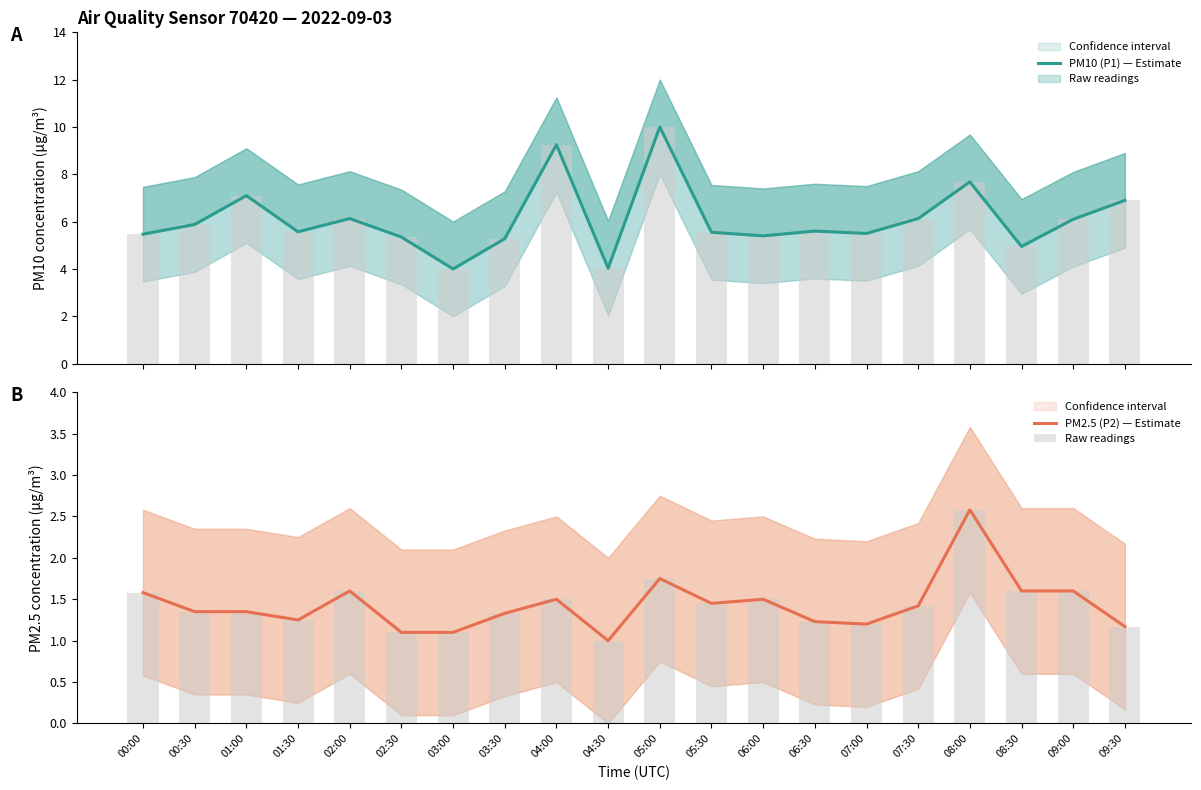

How many data points does each series have?

20